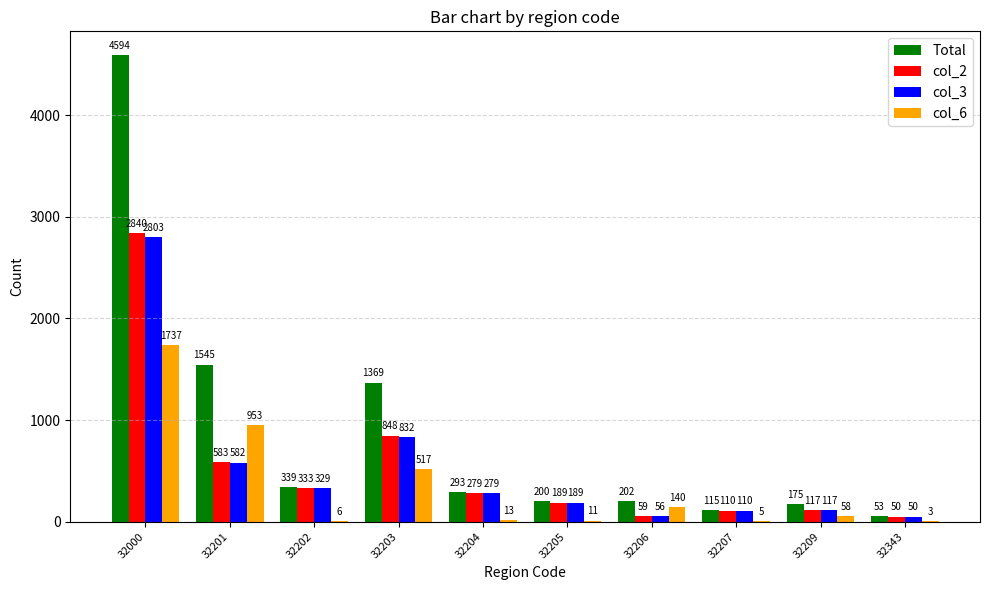

What is the sum of the col_6 values at 32343 and 32201?

956